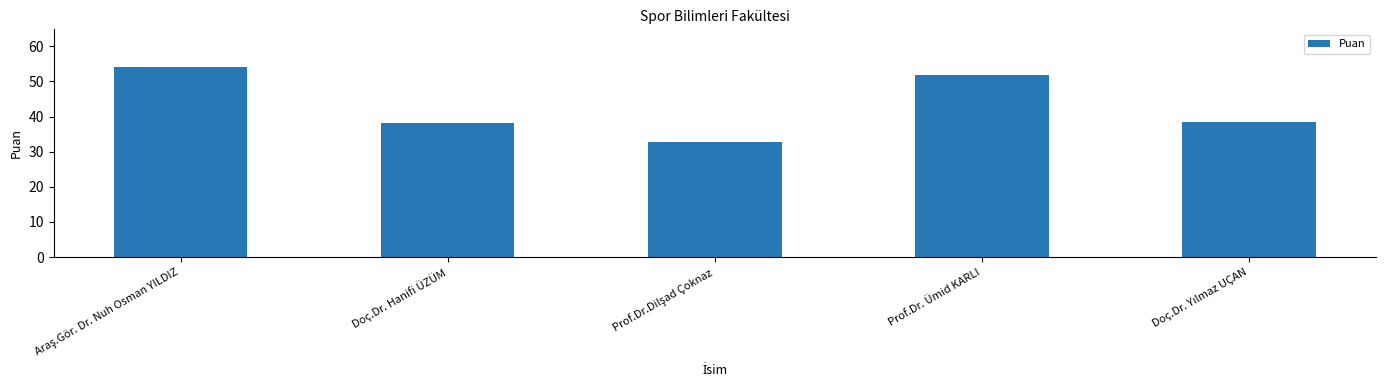

What position from the left is Doç.Dr. Hanifi ÜZÜM?

2